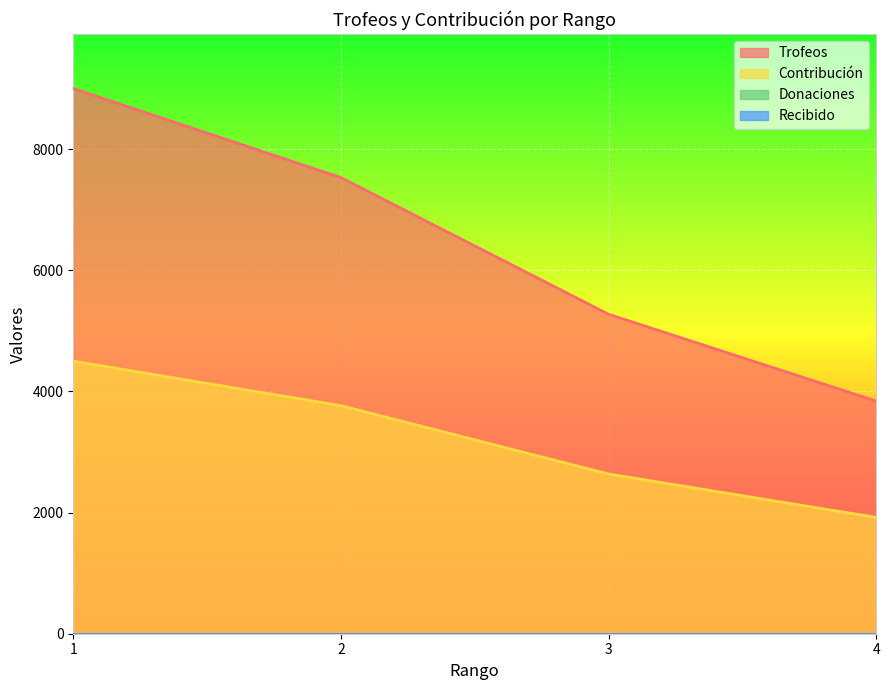

Is it true that Trofeos equals 3198 at 1?

False